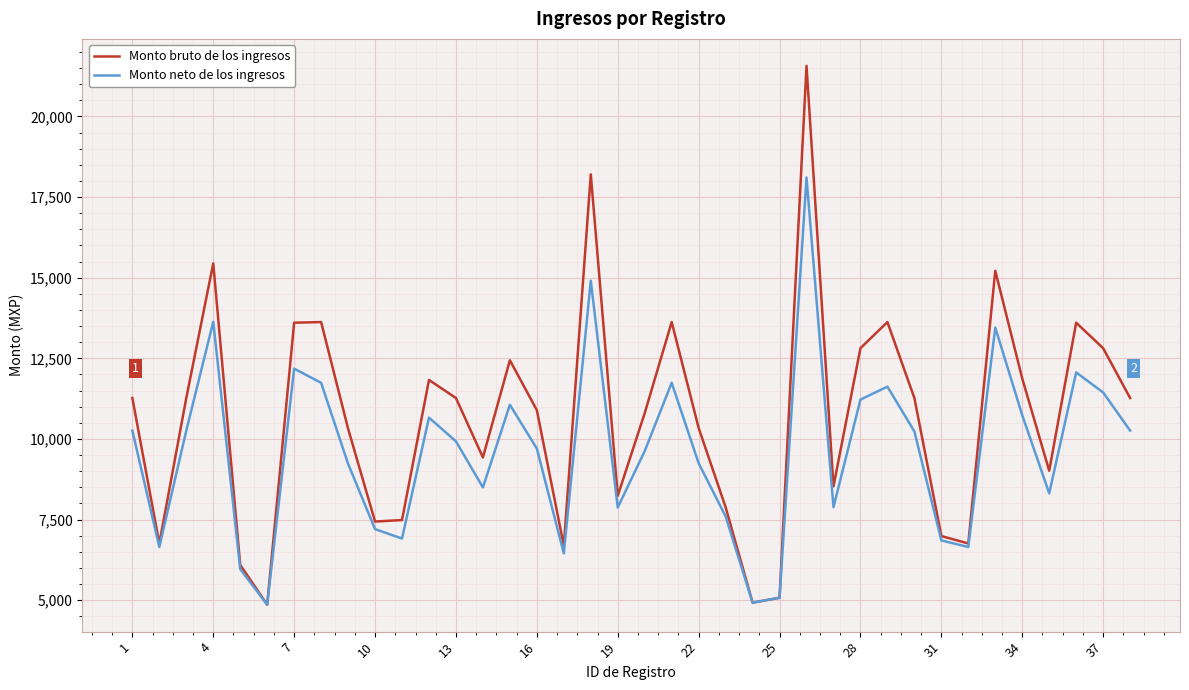

Which series has the largest total across all categories?

Monto bruto de los ingresos